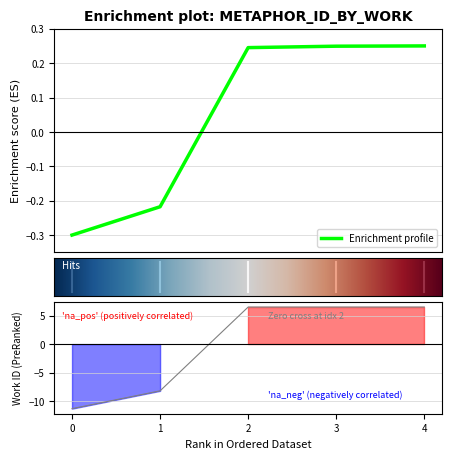

Where does the data first go above 0?

2